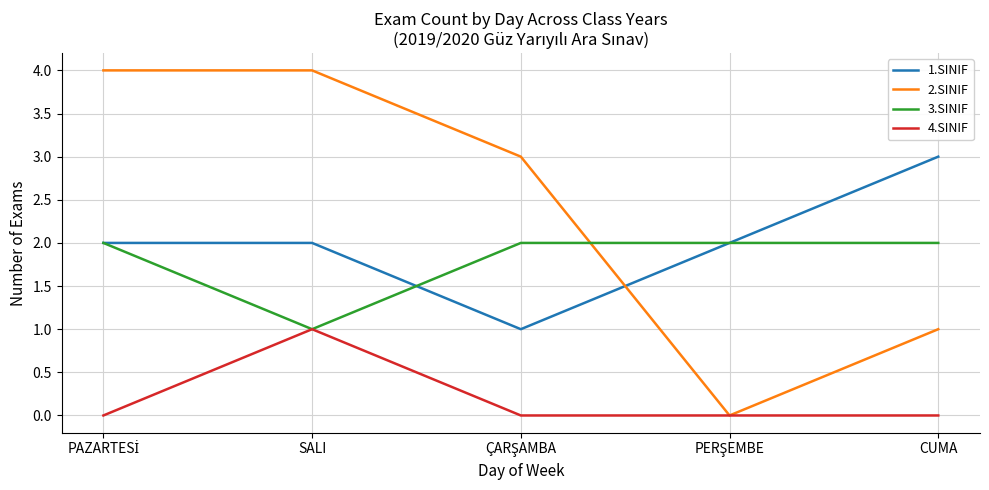

The 4.SINIF series shows 0 at CUMA. True or false?

True